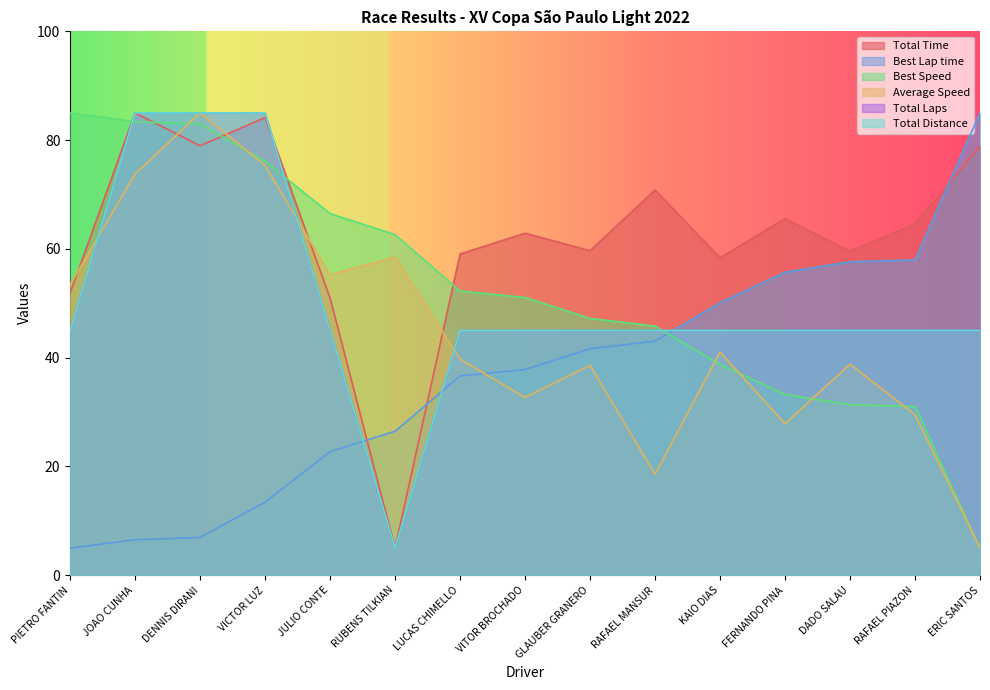

How many data points in Best Speed are less than 51?

7